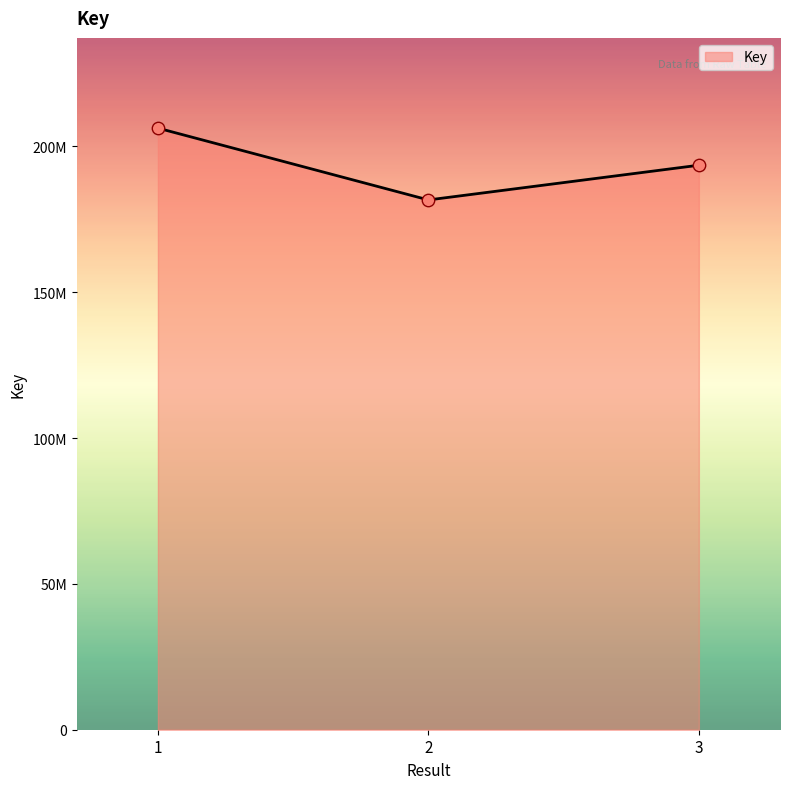

Which has a higher value, 2 or 3?

3